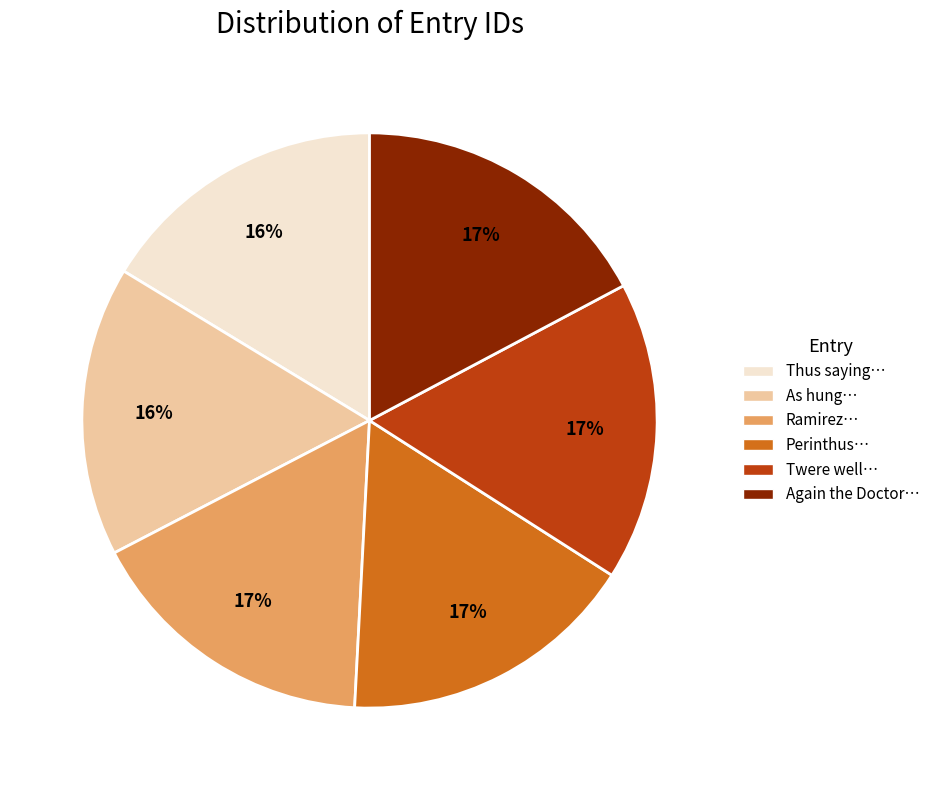

To the nearest percent, what is the combined percentage of Again the Doctor… and Perinthus…?

34%